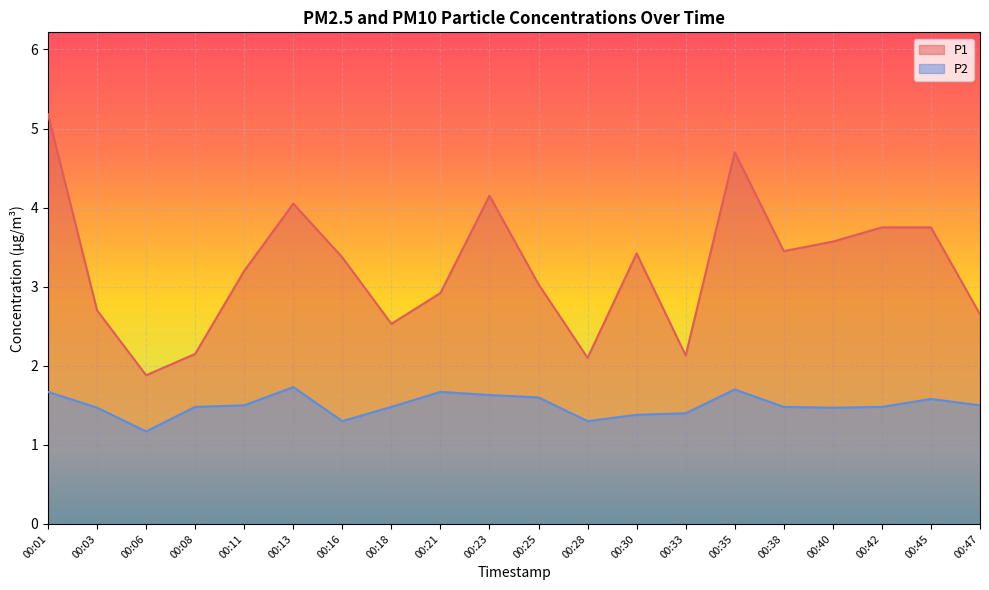

In P1, how many points are higher than both neighbors (excluding endpoints)?

4